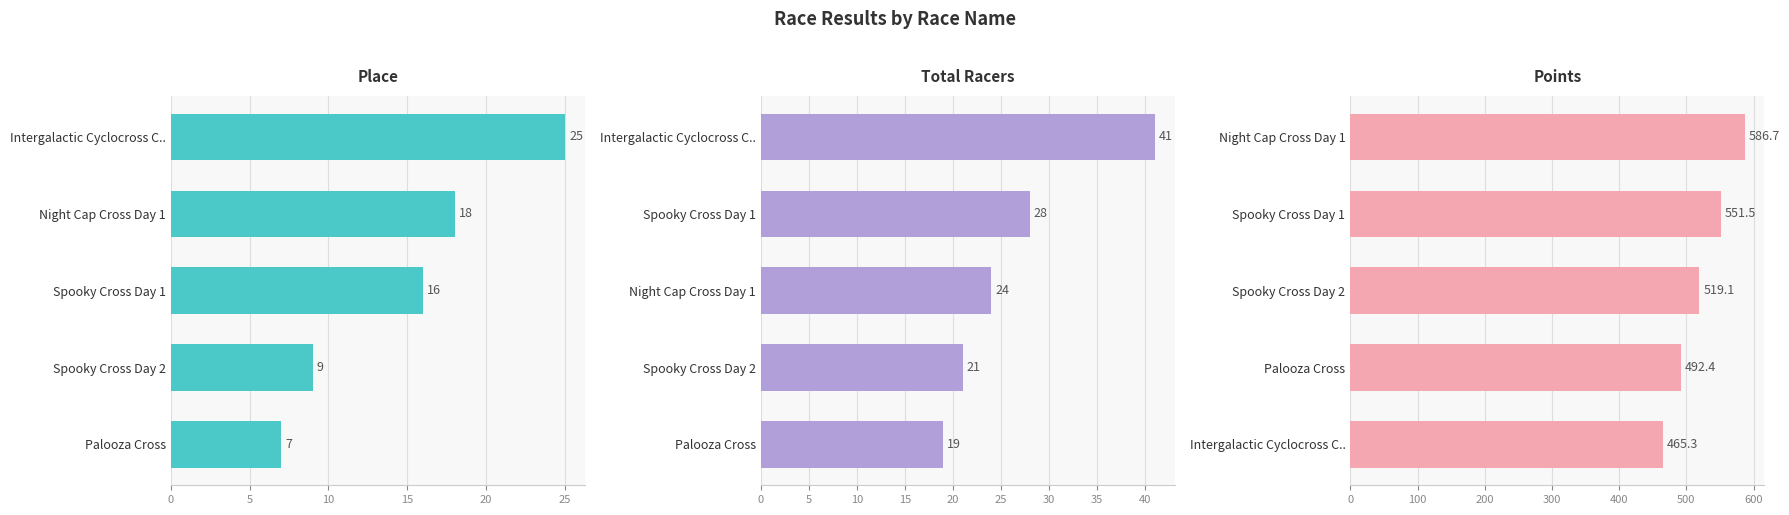

What is the sum of all Points values?

2615.1